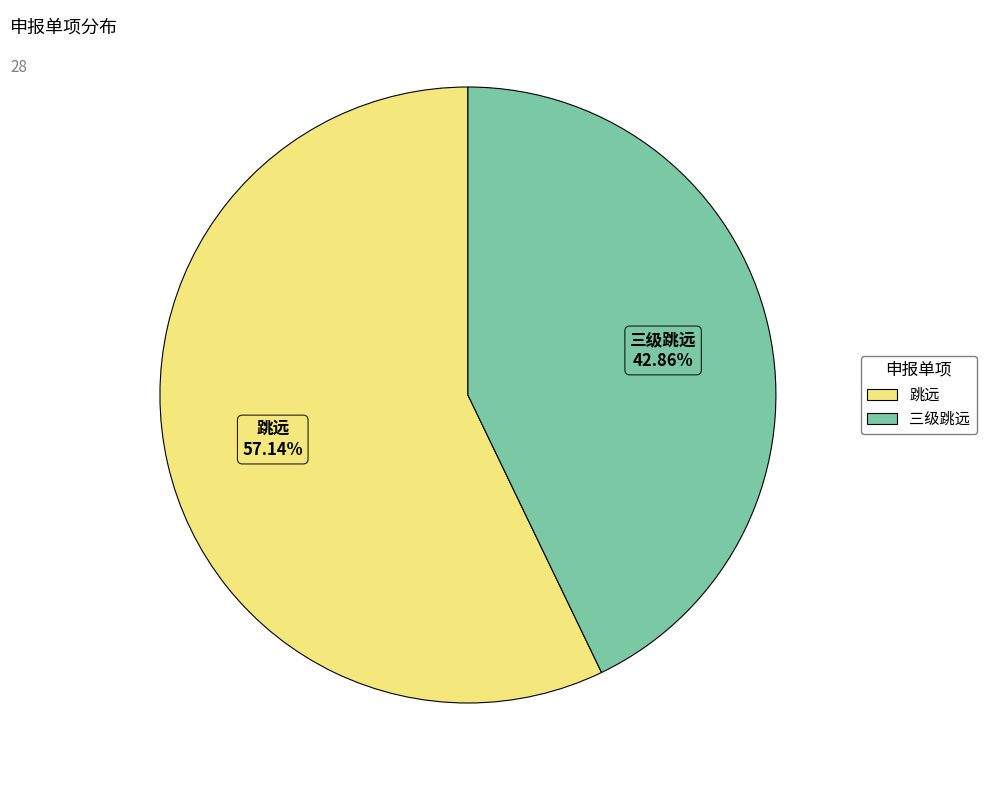

What portion of the pie excludes 三级跳远?

57.1%